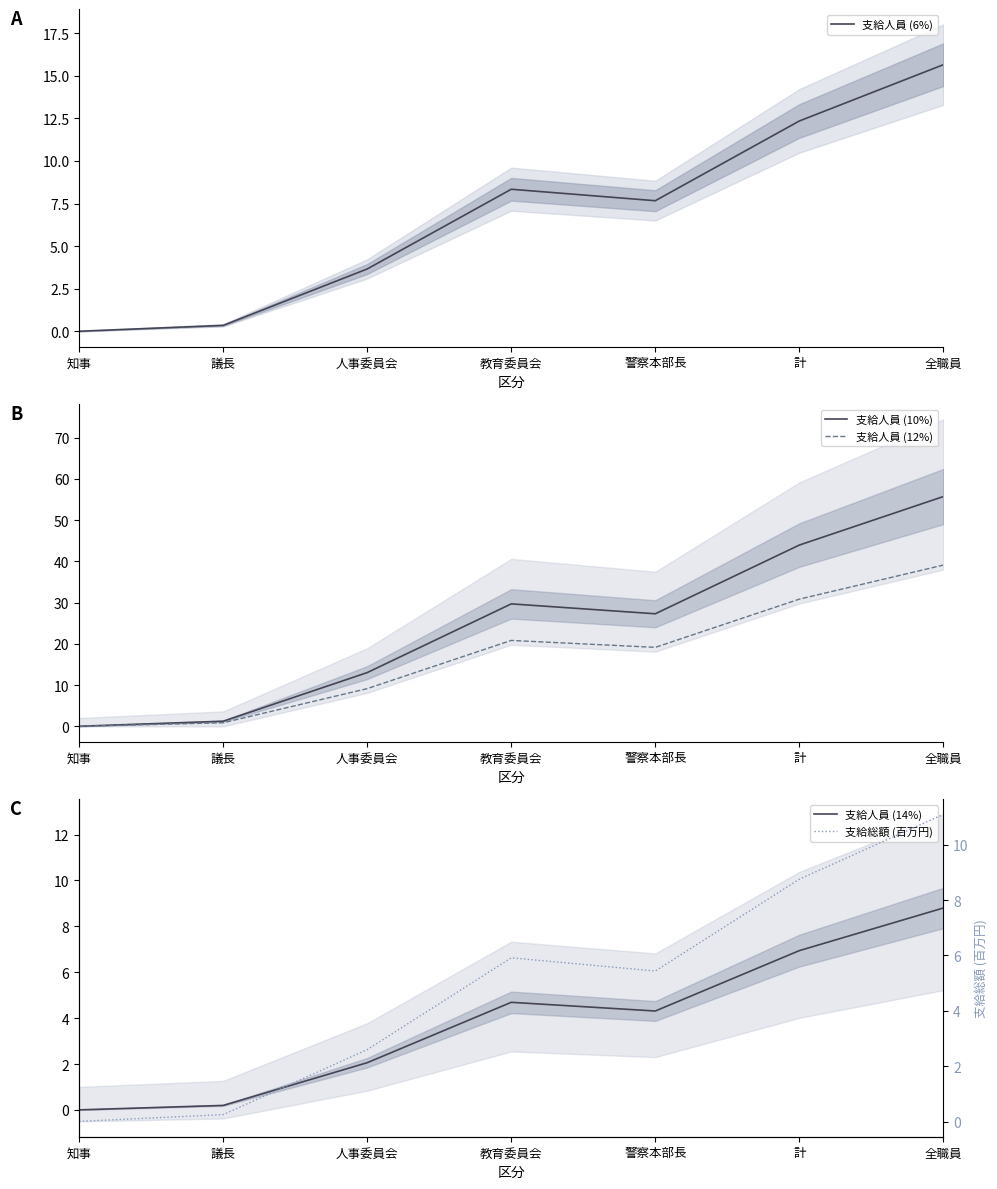

What is the total value across all series at 知事?

0.1